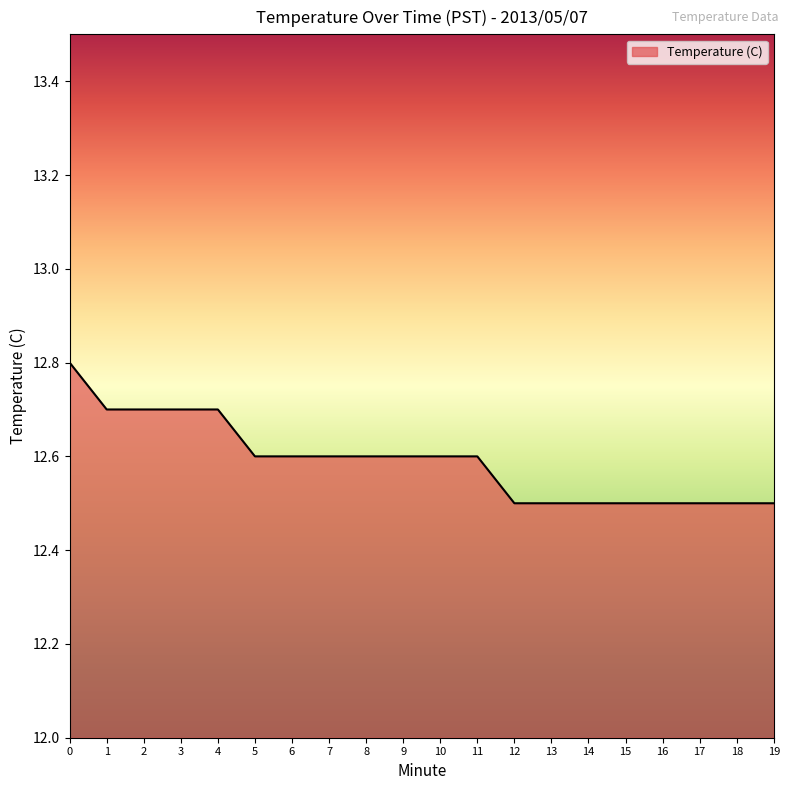

What is the maximum value shown in the chart?

12.8